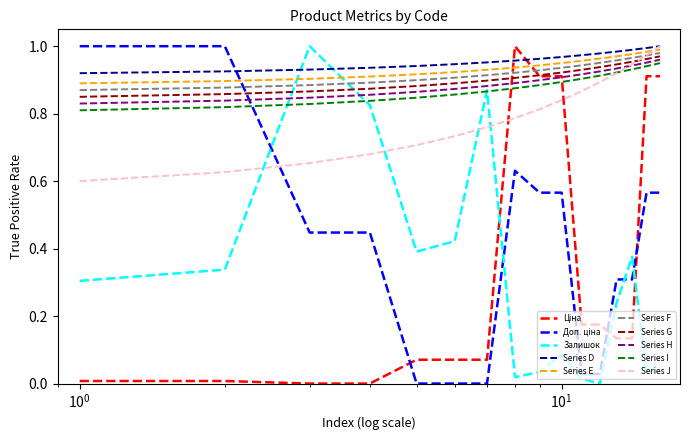

True or false: Series F and Series I intersect in this chart.

False